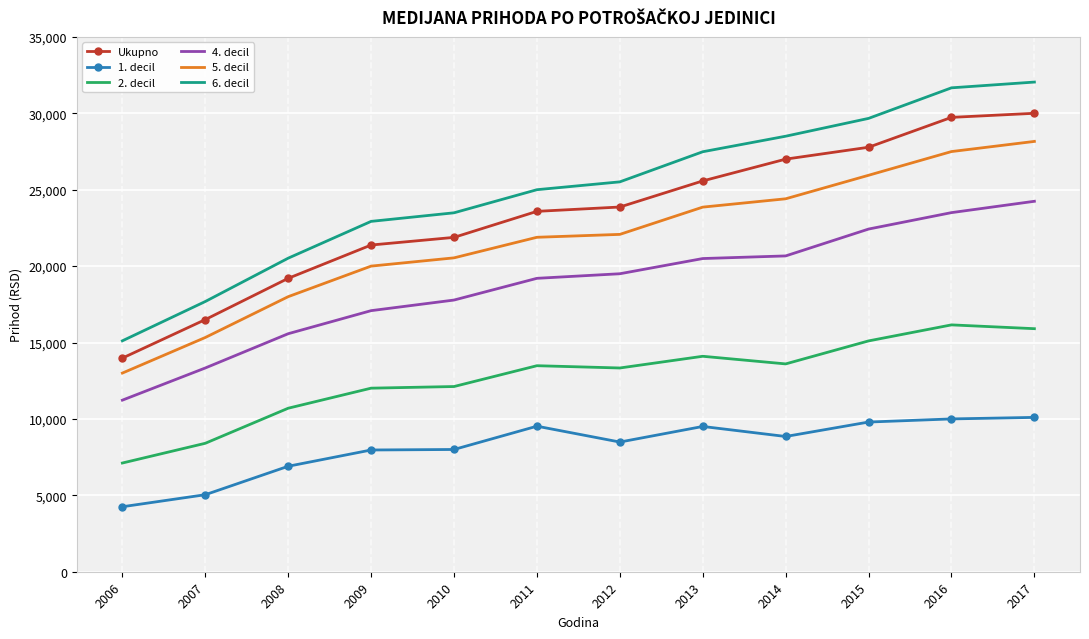

At which label does 4. decil reach its peak?

2017